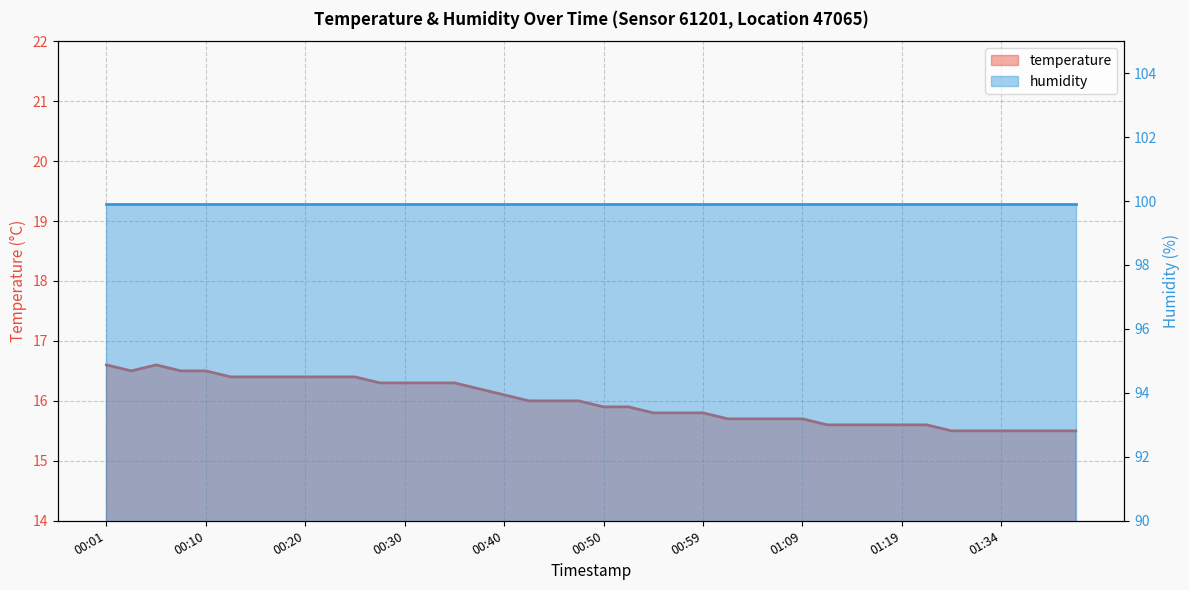

Count the number of values greater than 16.

17